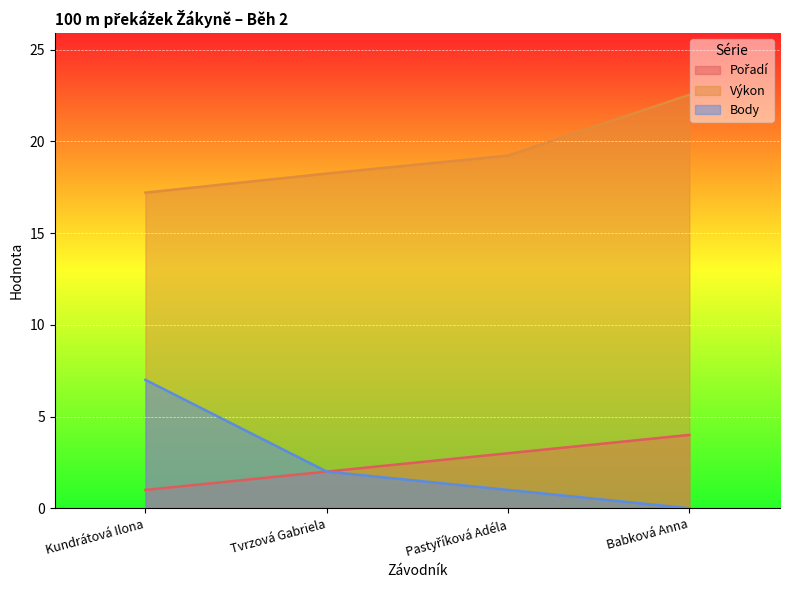

Rank the categories by Pořadí value from highest to lowest.

Babková Anna, Pastyříková Adéla, Tvrzová Gabriela, Kundrátová Ilona